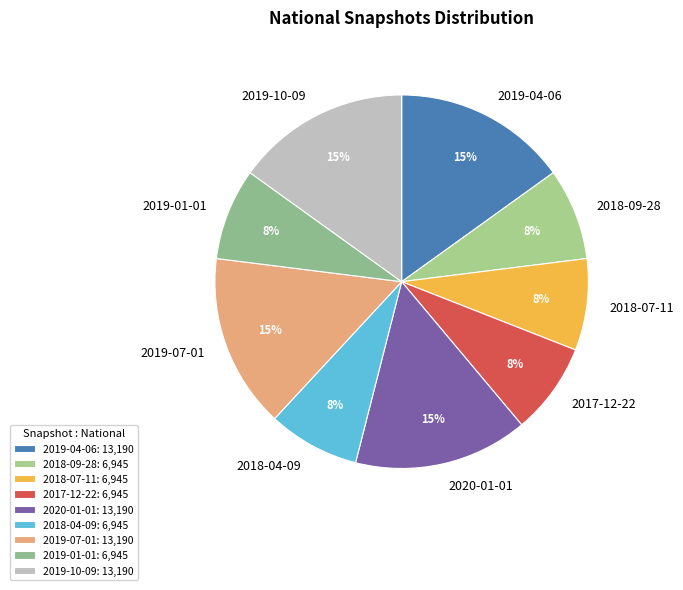

What is the ratio of the value at 2018-09-28 to the value at 2018-07-11?

1.0